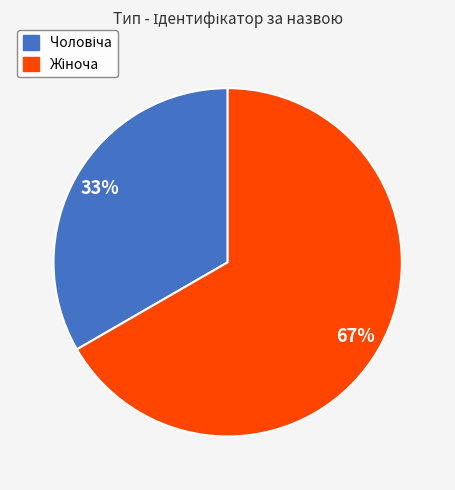

Does any single category account for the majority?

Yes